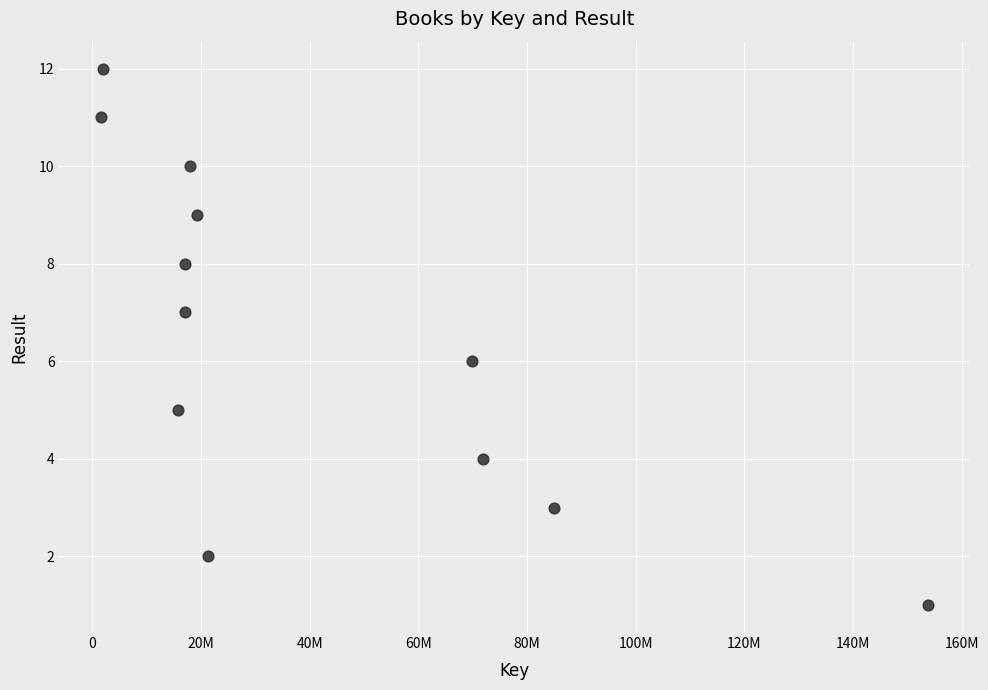

What is the average X value?

41022844